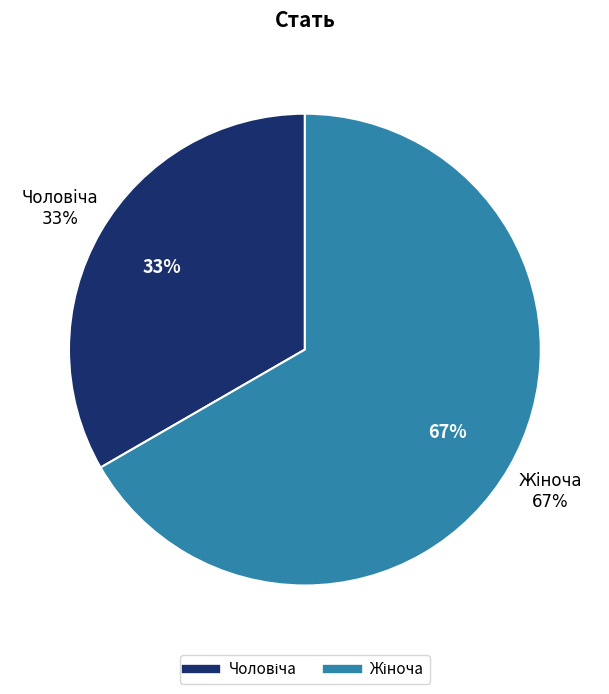

What percentage is NOT represented by Жіноча?

33.3%